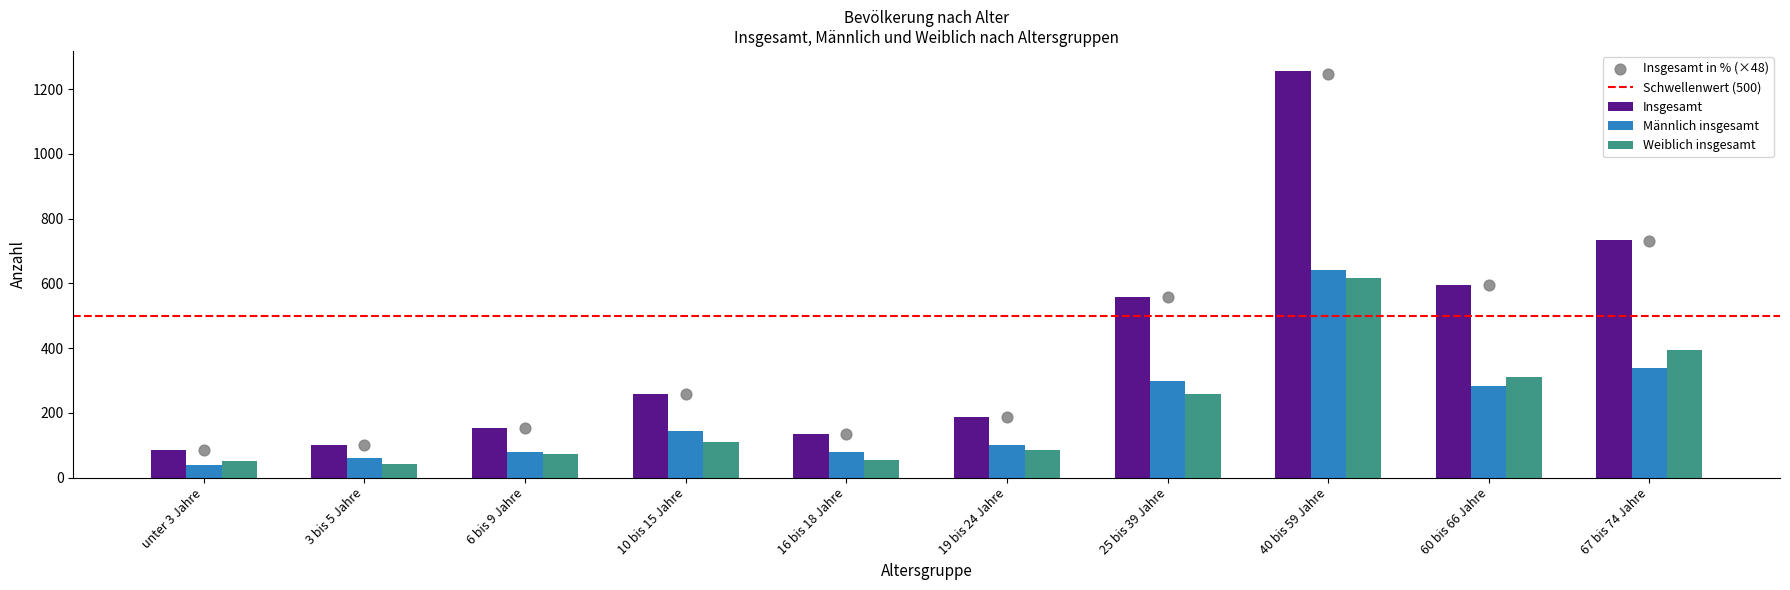

Which series reaches the maximum Y coordinate?

Insgesamt